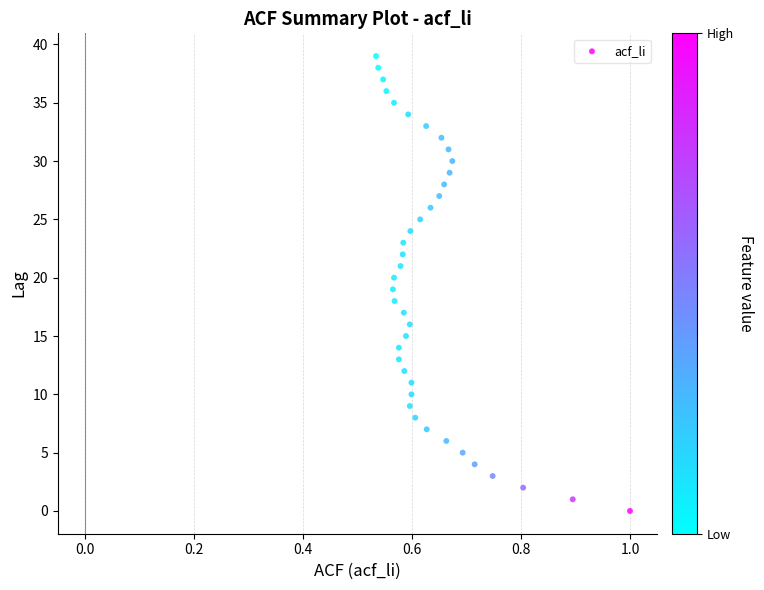

What is the range of Y values (max minus min)?

39